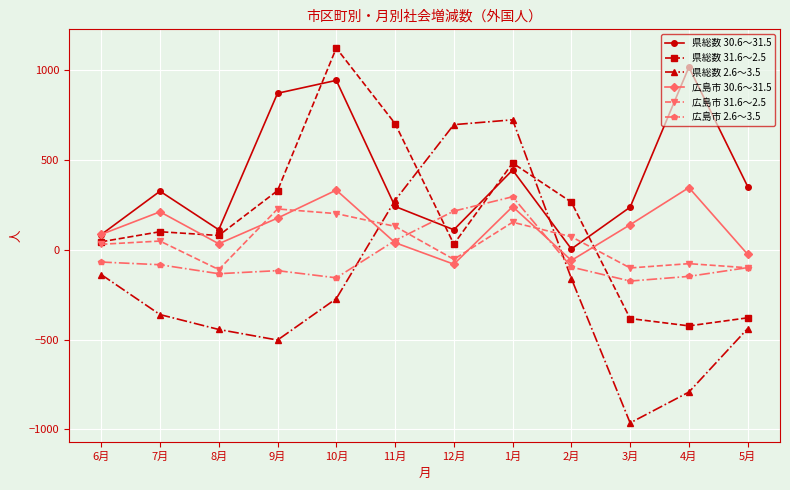

What is the difference between the maximum and minimum values in the 県総数 30.6～31.5 series?

1014